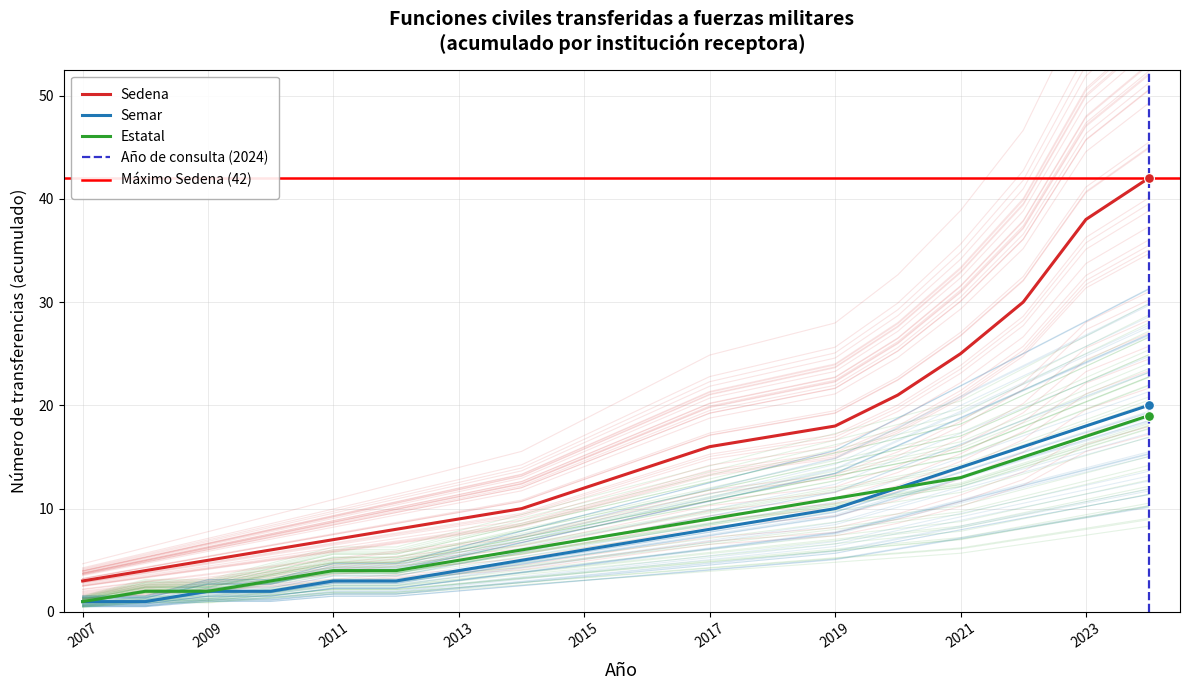

Which series has the widest spread of Y values?

Sedena